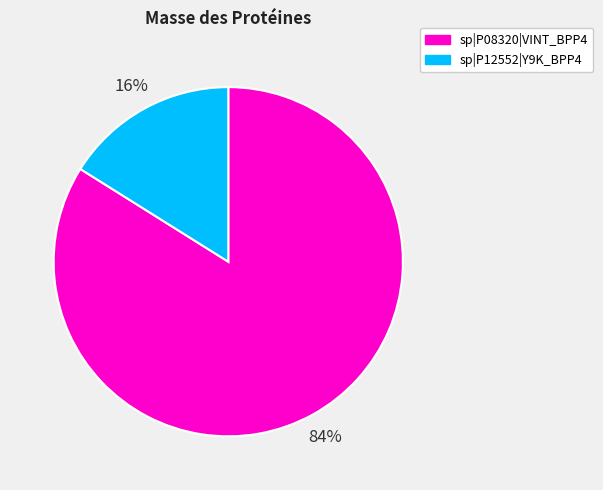

Which has a higher value, sp|P12552|Y9K_BPP4 or sp|P08320|VINT_BPP4?

sp|P08320|VINT_BPP4